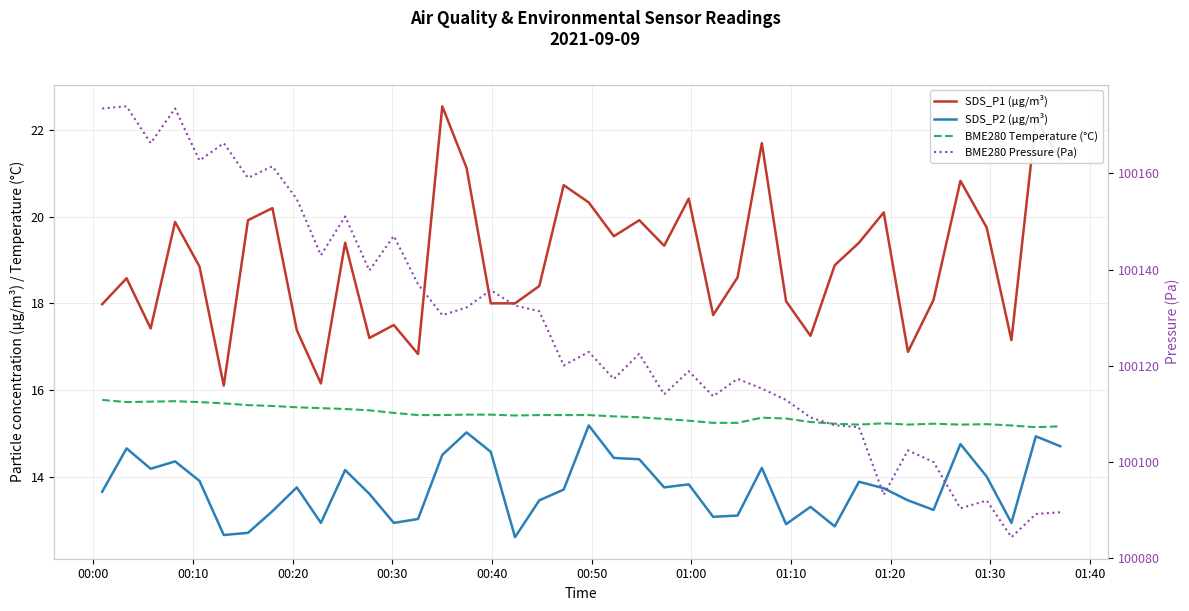

What are all the series names shown in the legend?

SDS_P1 (µg/m³), SDS_P2 (µg/m³), BME280 Temperature (°C), BME280 Pressure (Pa)